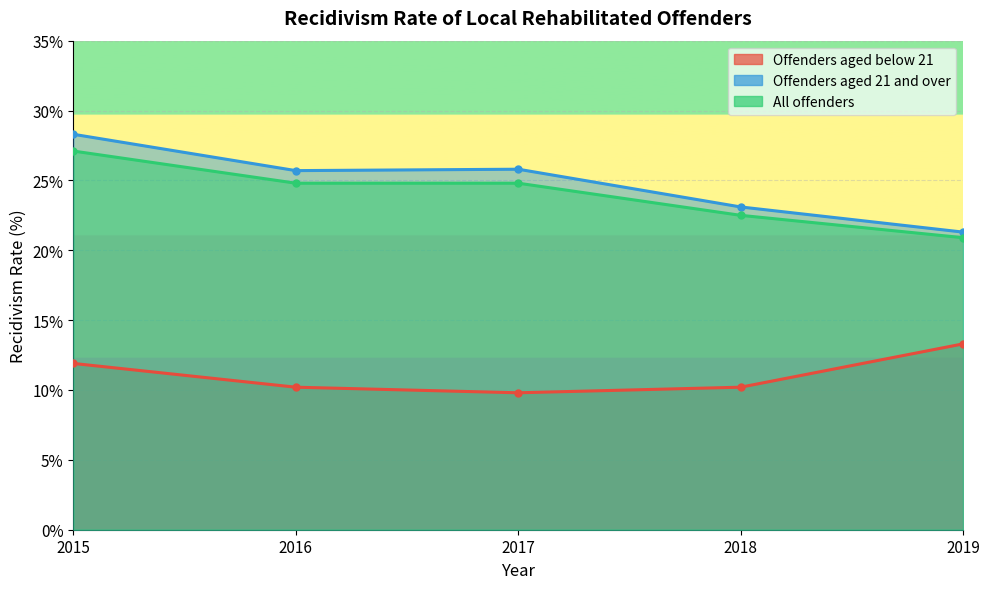

Where is the first local minimum for Offenders aged below 21?

2017